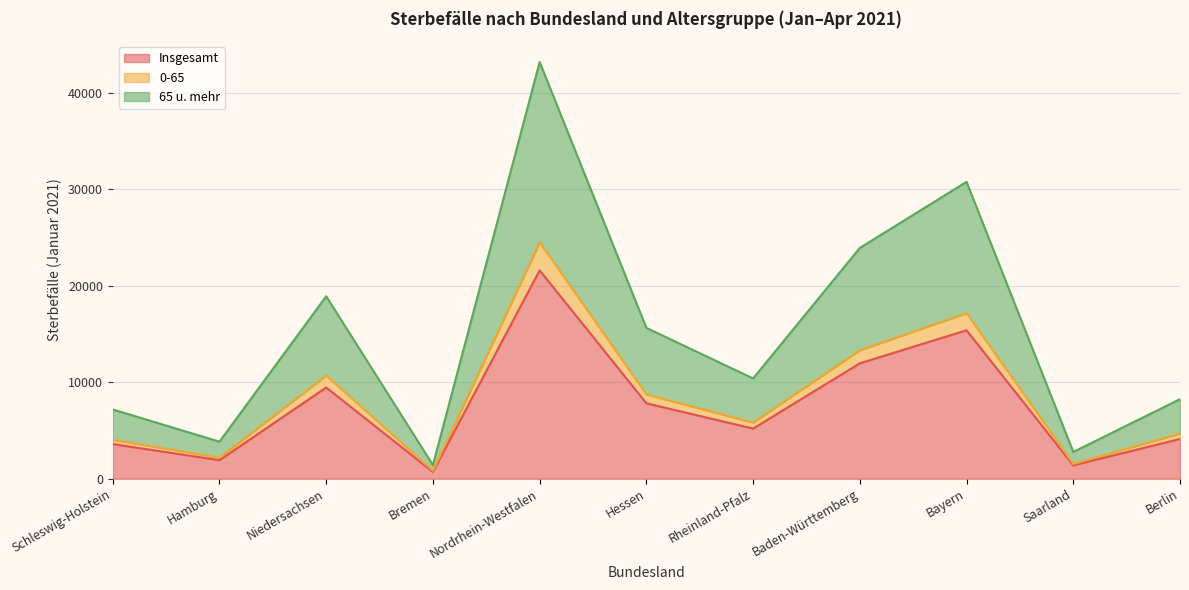

What is the total value across all series at Rheinland-Pfalz?

10400